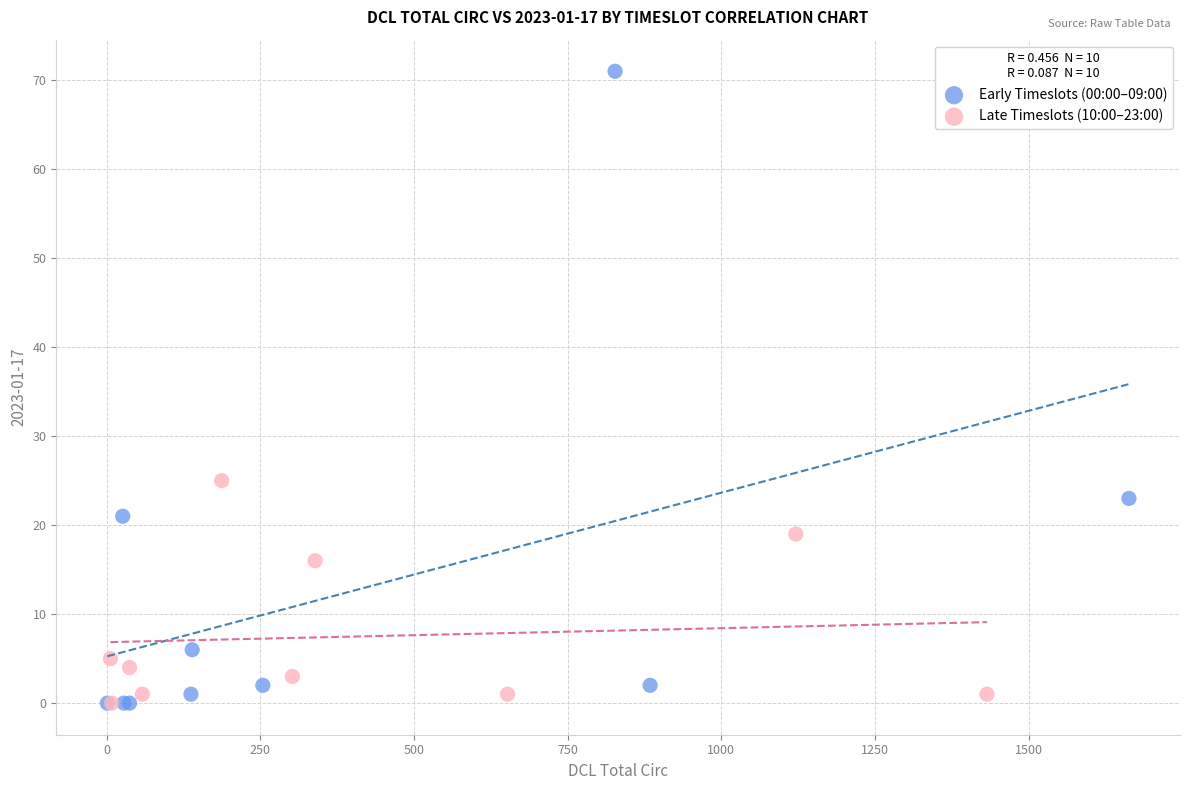

Which series reaches the maximum Y coordinate?

Early Timeslots (00:00–09:00)